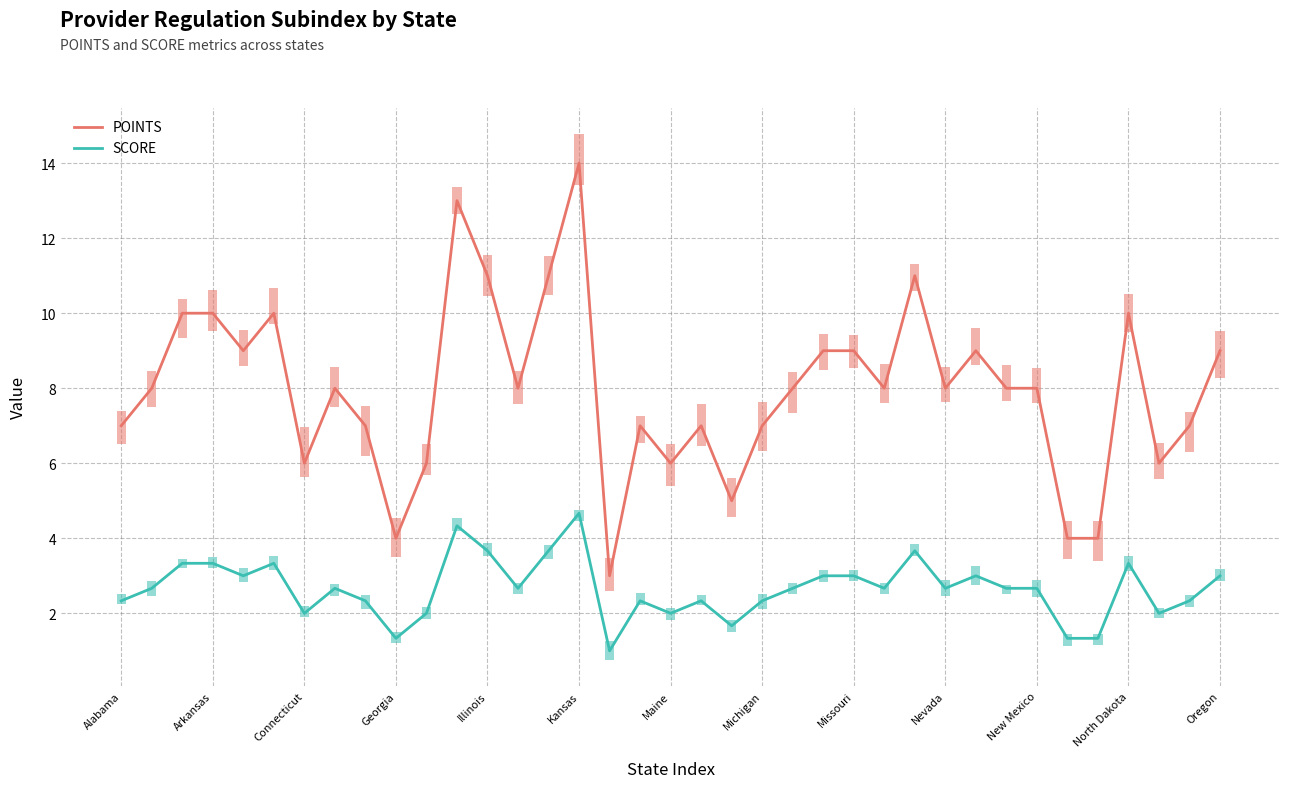

True or false: POINTS and SCORE intersect in this chart.

False